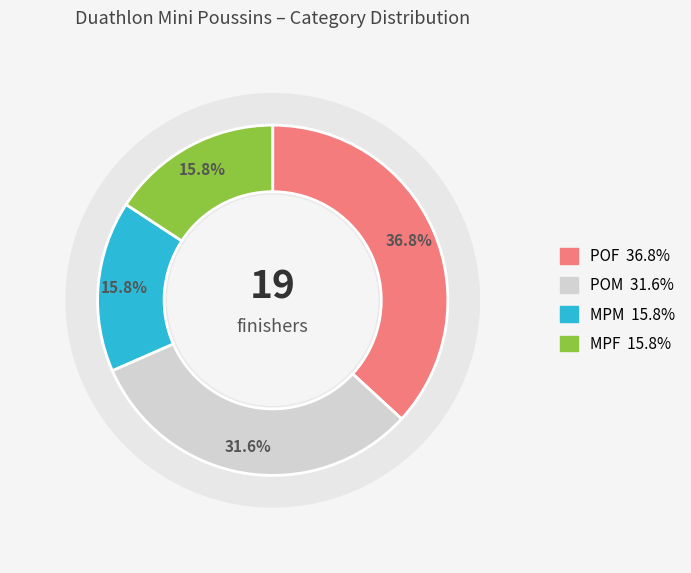

Which slice is the largest?

POF